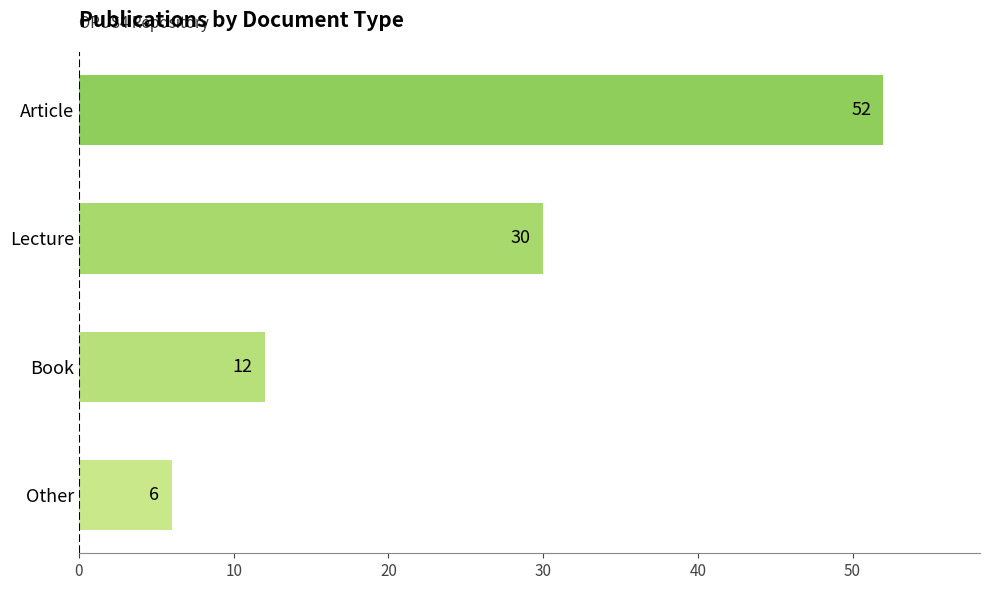

Count the number of data series in this chart.

1